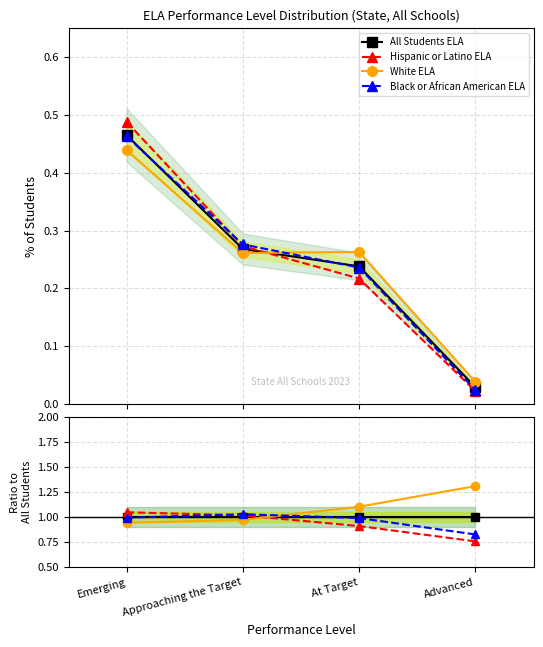

What are all the series names shown in the legend?

All Students ELA, Hispanic or Latino ELA, White ELA, Black or African American ELA